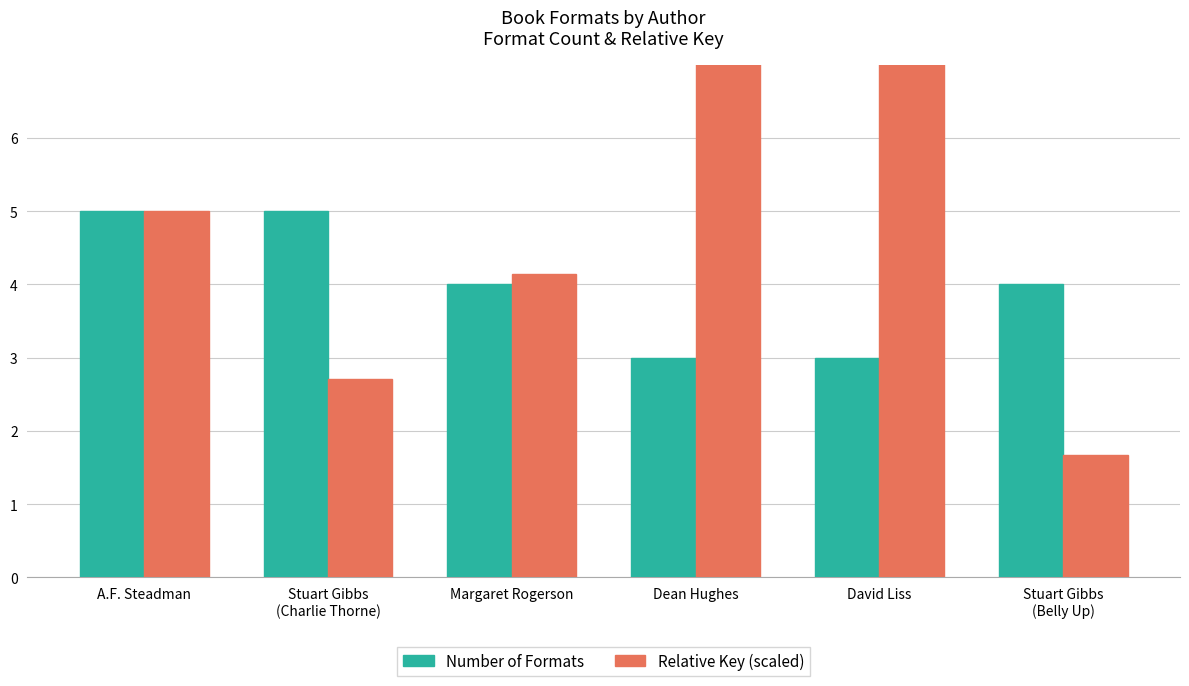

What is the sum of the Number of Formats values at Margaret Rogerson and Stuart Gibbs
(Belly Up)?

8.0